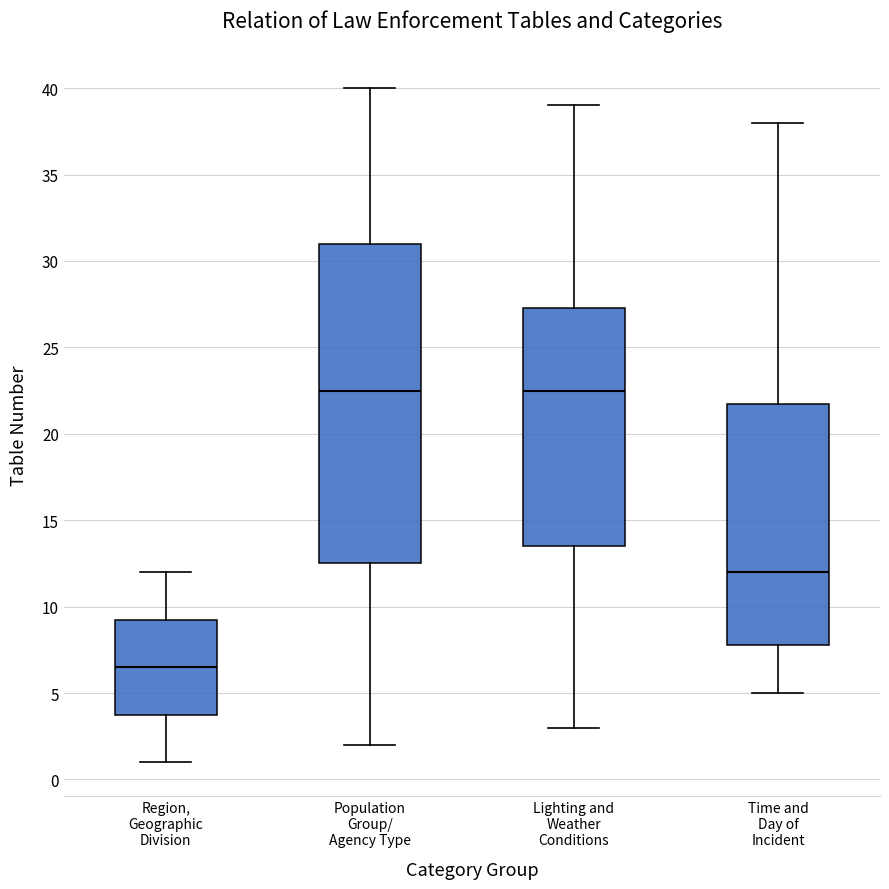

Where is the upper edge of the box for Lighting and Weather Conditions on the y-axis? The values are not printed on the chart, so give them approximately, as read against the axis.

27.5